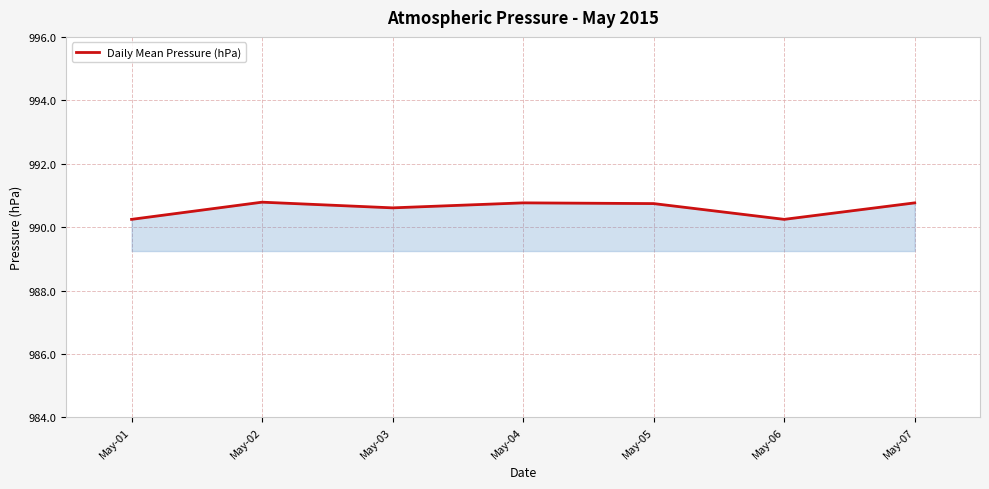

What is the ratio of the value at May-06 to the value at May-04?

1.0